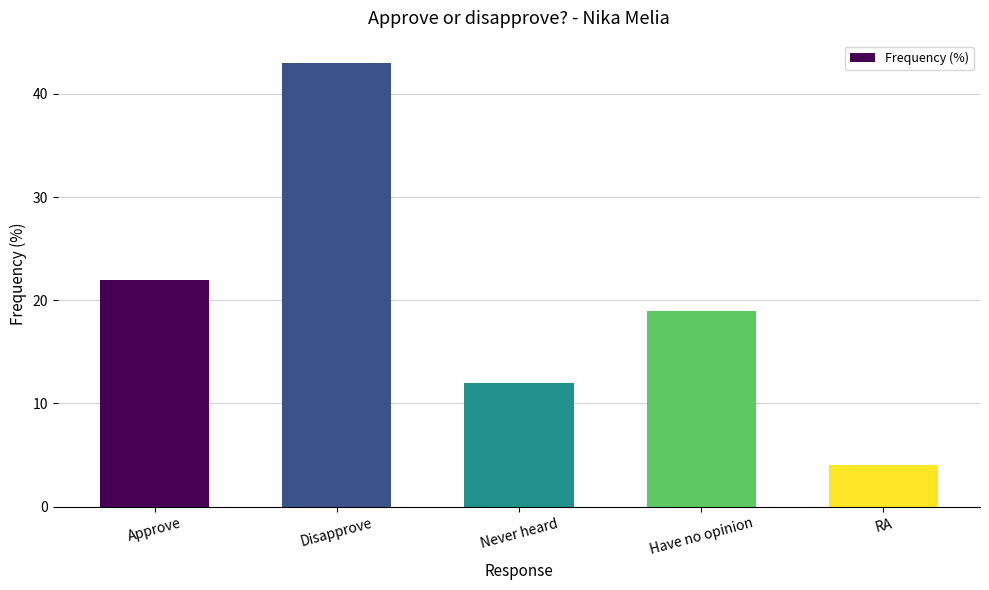

Where does the data first go above 19?

Approve